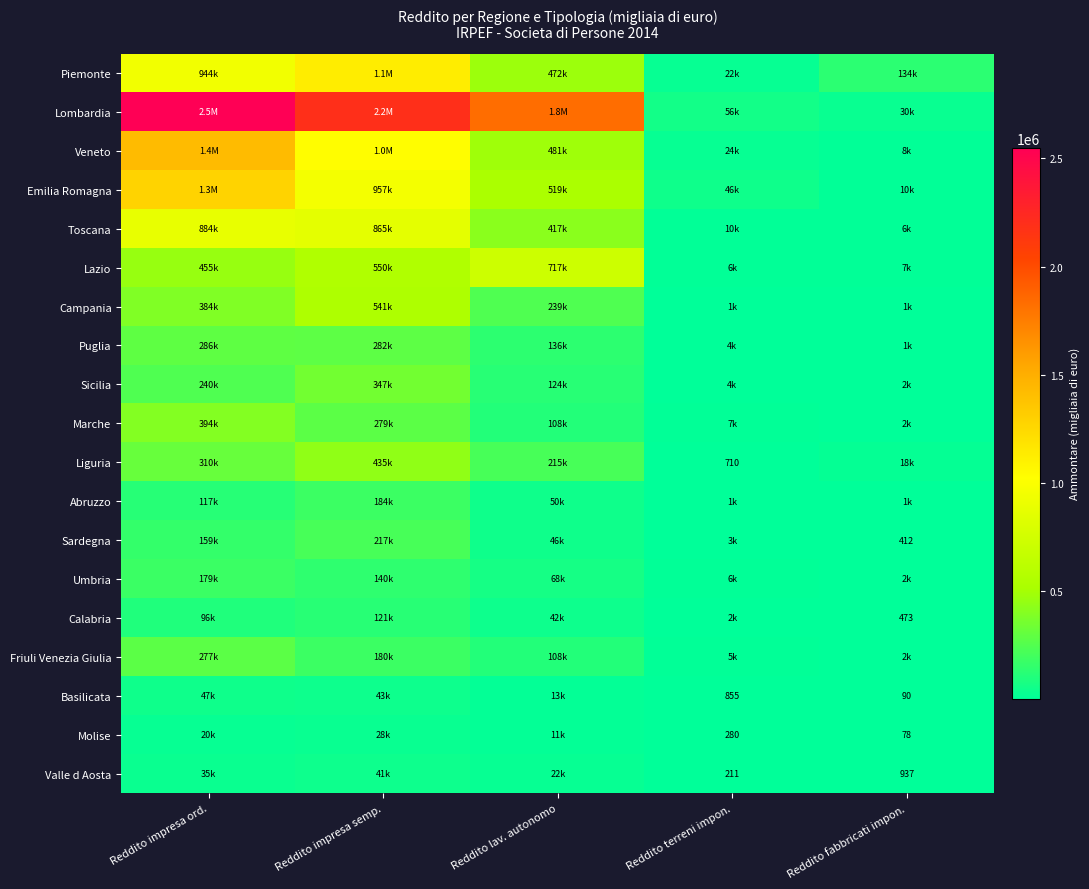

At which label does Veneto reach its peak?

Reddito impresa ord.